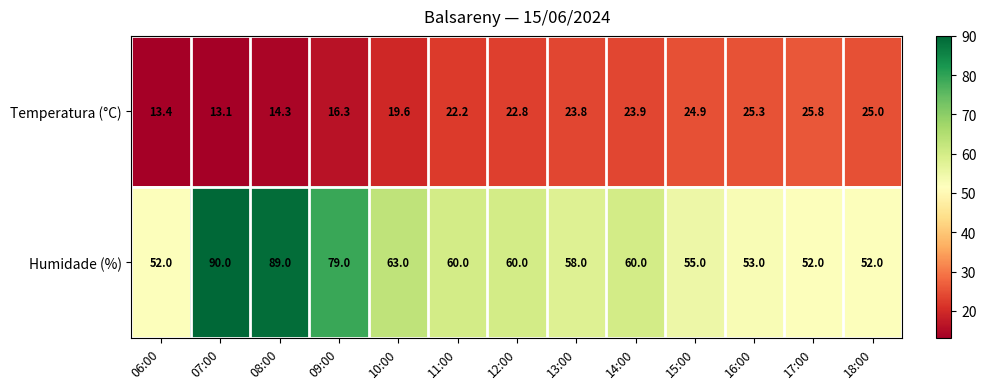

What is the difference between the maximum and second lowest values in the Humidade (%) series?

38.0